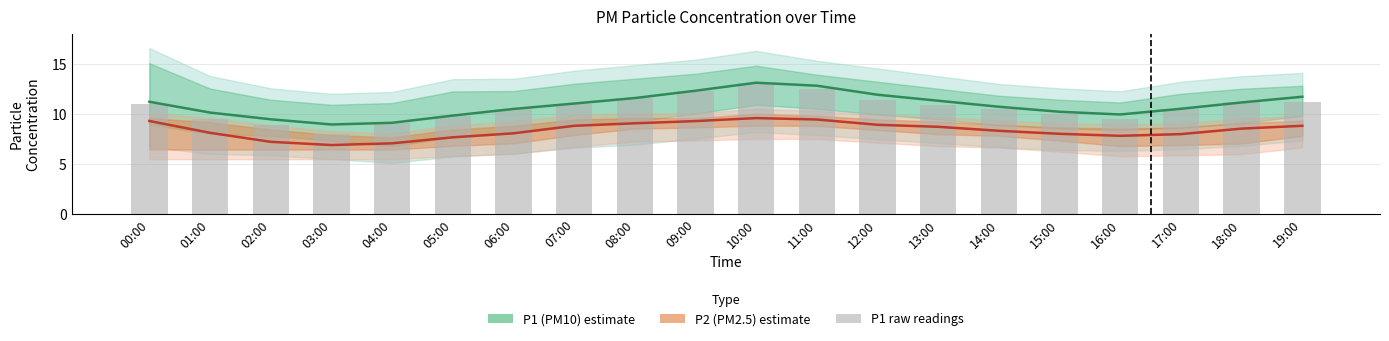

Reading left to right, list all the values displayed in this chart.

P1 (PM10): 11.2	10.1	9.4	8.9	9.1	9.8	10.5	11.0	11.6	12.3	13.1	12.8	11.9	11.3	10.7	10.2	9.9	10.5	11.1	11.7
P2 (PM2.5): 9.3	8.1	7.2	6.9	7.0	7.7	8.1	8.8	9.1	9.3	9.6	9.4	8.9	8.7	8.3	8.0	7.8	8.0	8.5	8.8
P1 raw readings: 11.0	9.4	8.9	8.0	9.1	9.8	10.5	11.0	11.6	12.3	13.1	12.5	11.4	10.9	10.5	9.9	9.4	10.5	11.1	11.2